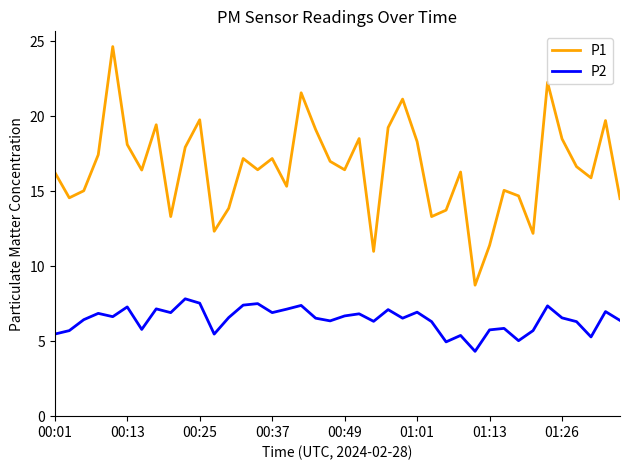

What is the highest value of the P1 series?

24.6